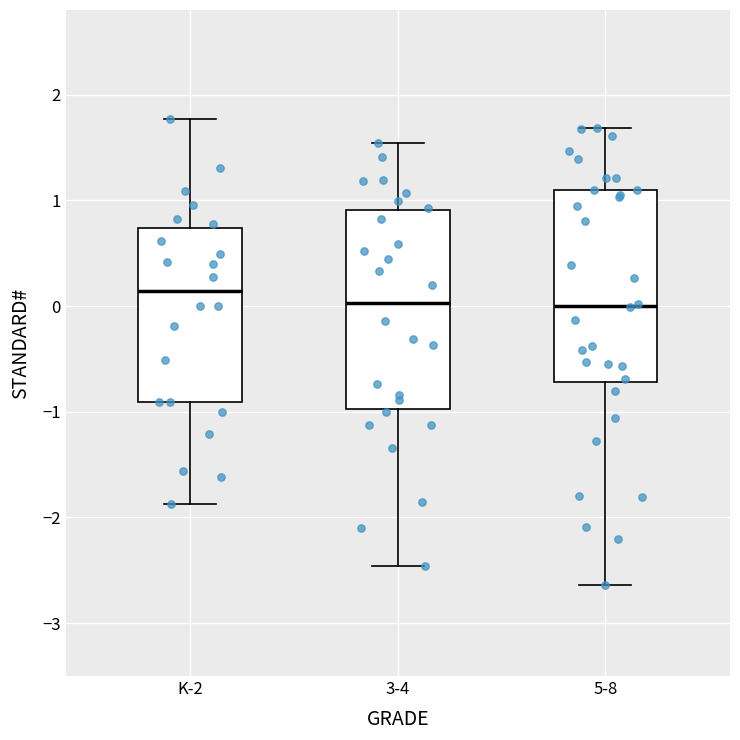

Reading left to right, read every box against the y-axis: the position of its median line, the range the box covers, and the ends of its whiskers. The values are not printed on the chart, so give them approximately, as read against the axis.

K-2: median 0.1, box -0.9 to 0.7, whiskers -1.9 to 1.8
3-4: median 0.0, box -1.0 to 0.9, whiskers -2.5 to 1.5
5-8: median 0.0, box -0.7 to 1.1, whiskers -2.6 to 1.7